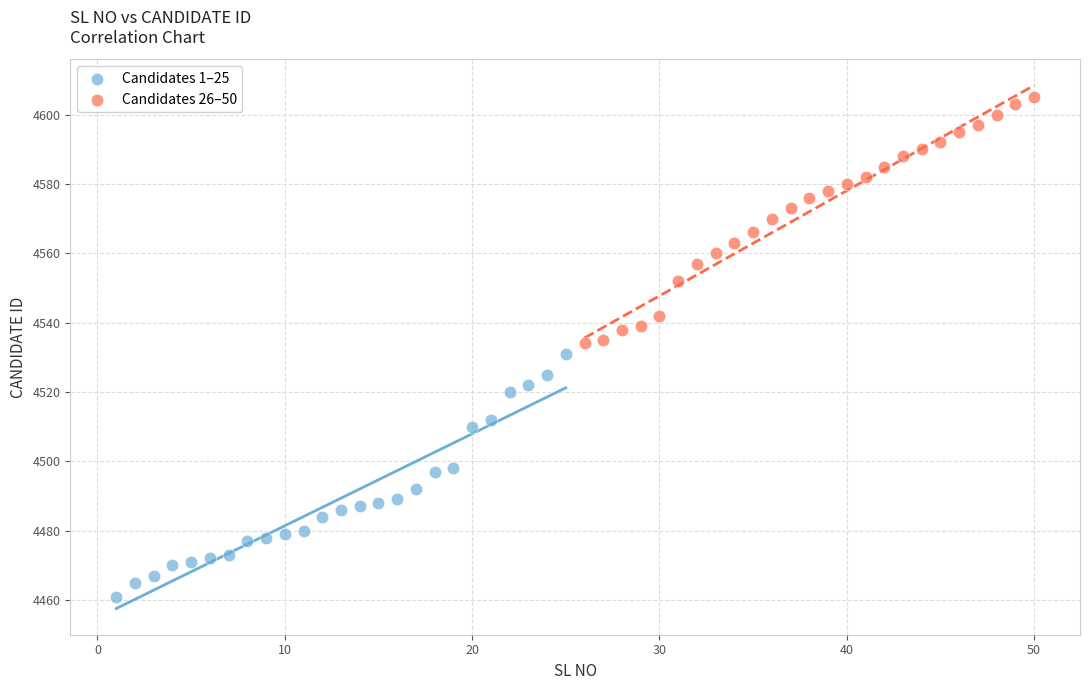

Which series contains the lowest Y value?

Candidates 1–25